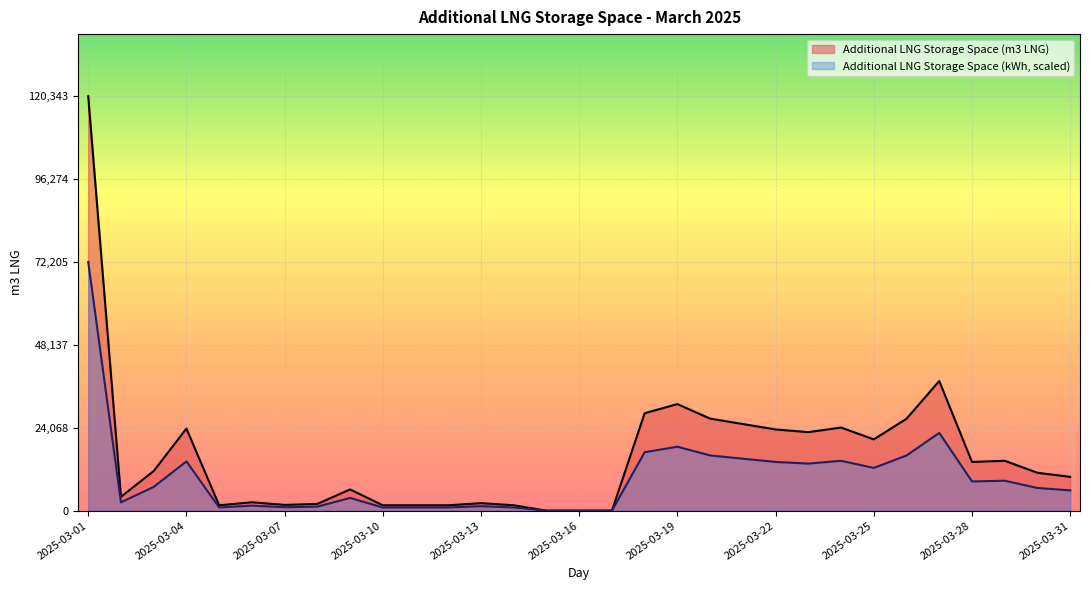

True or false: Additional LNG Storage Space (kWh / 1e6) has a value of 21275.6 at 2025-03-04.

False